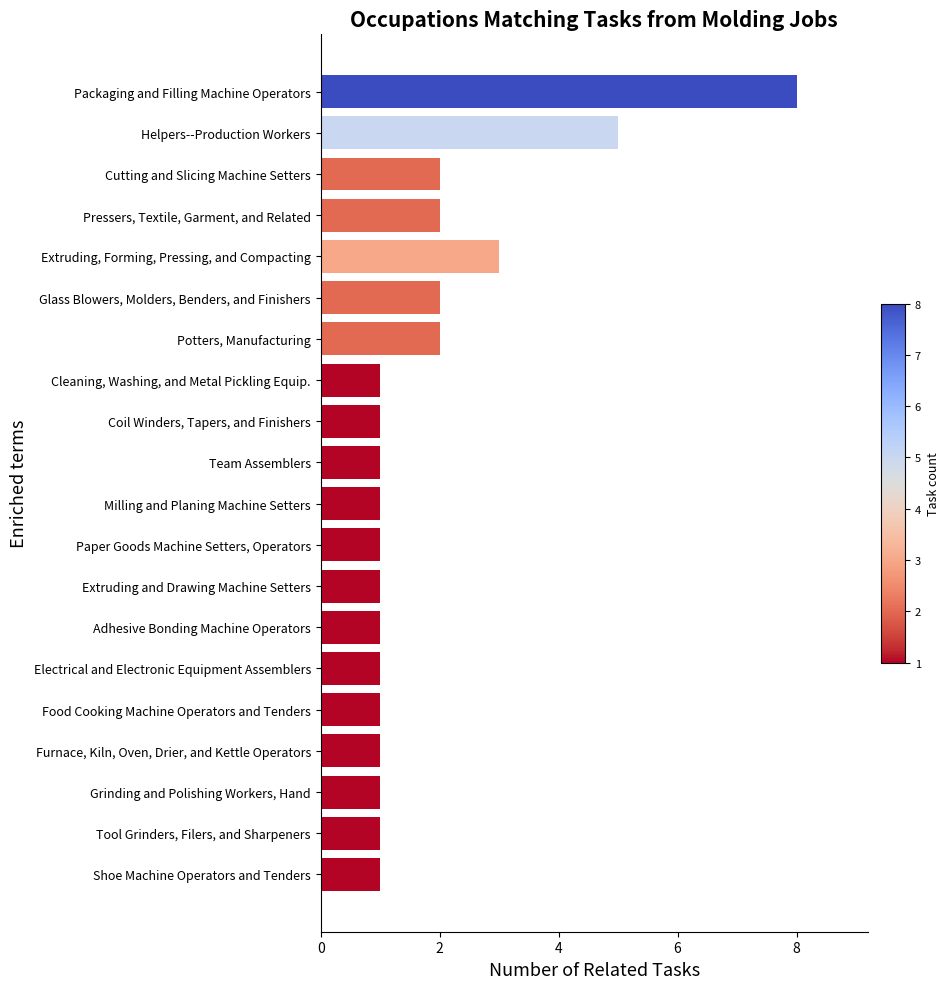

Approximately how many times larger is the value at Cleaning, Washing, and Metal Pickling Equip. compared to Milling and Planing Machine Setters?

1.0